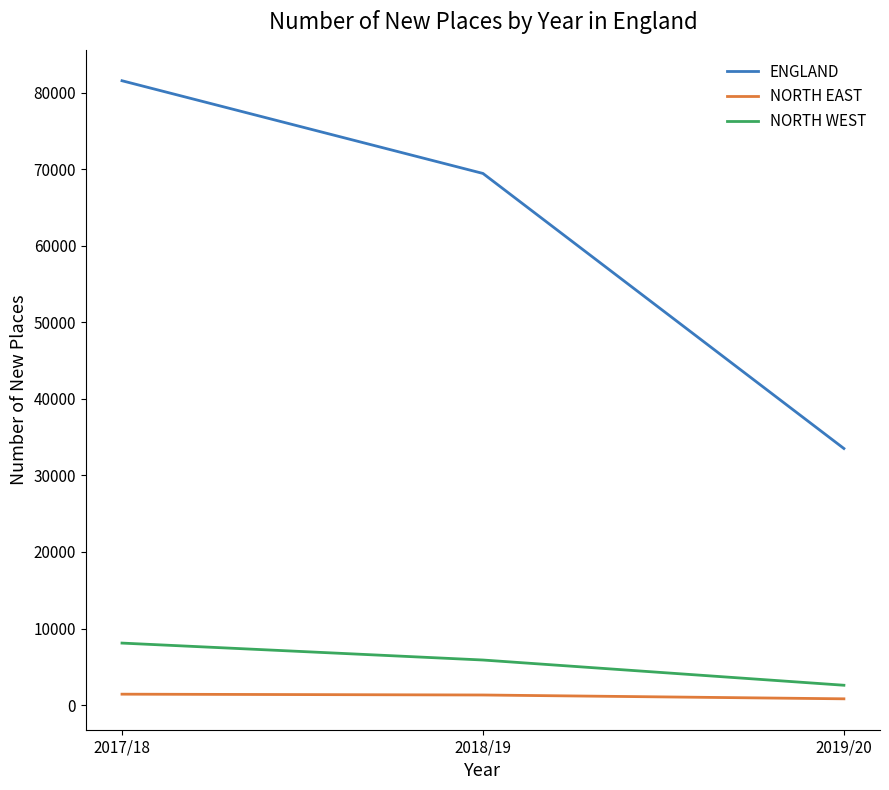

What is the smallest value displayed?

823